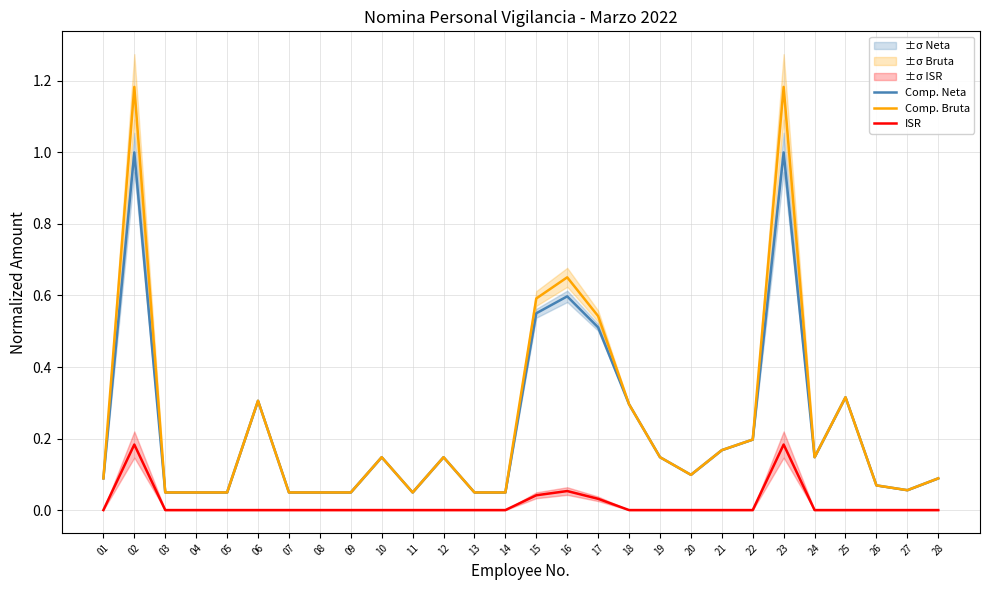

What is the difference between the second highest and minimum values in the Comp. Bruta series?

1.1